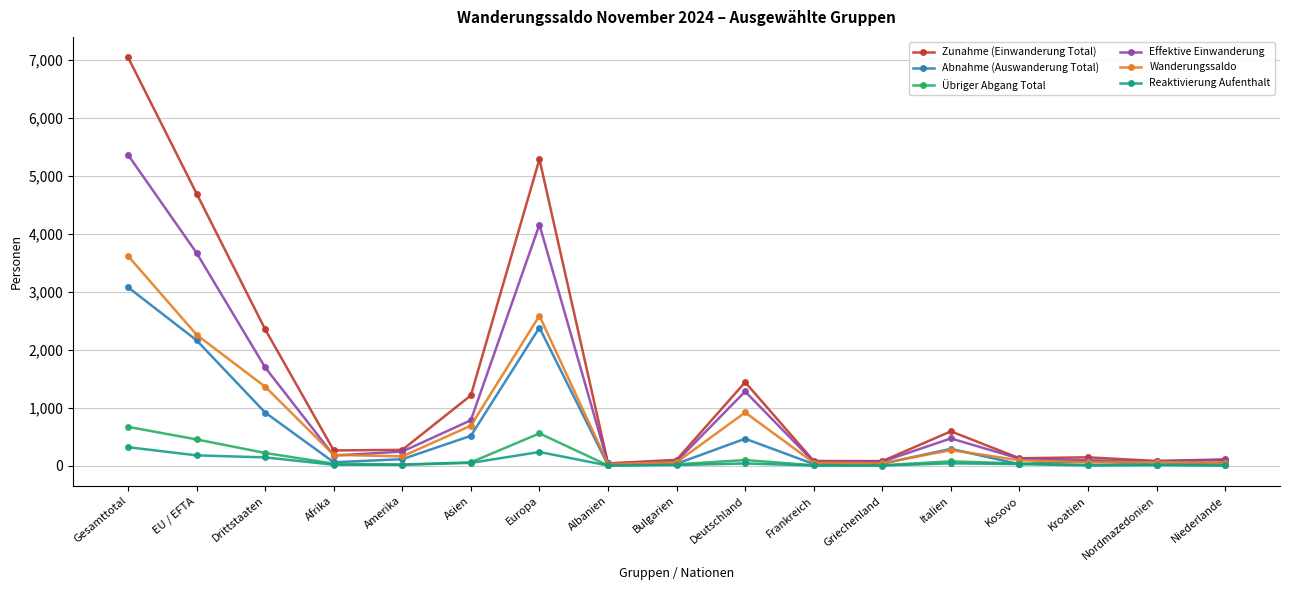

At which category is the sum across all series the highest?

Gesamttotal